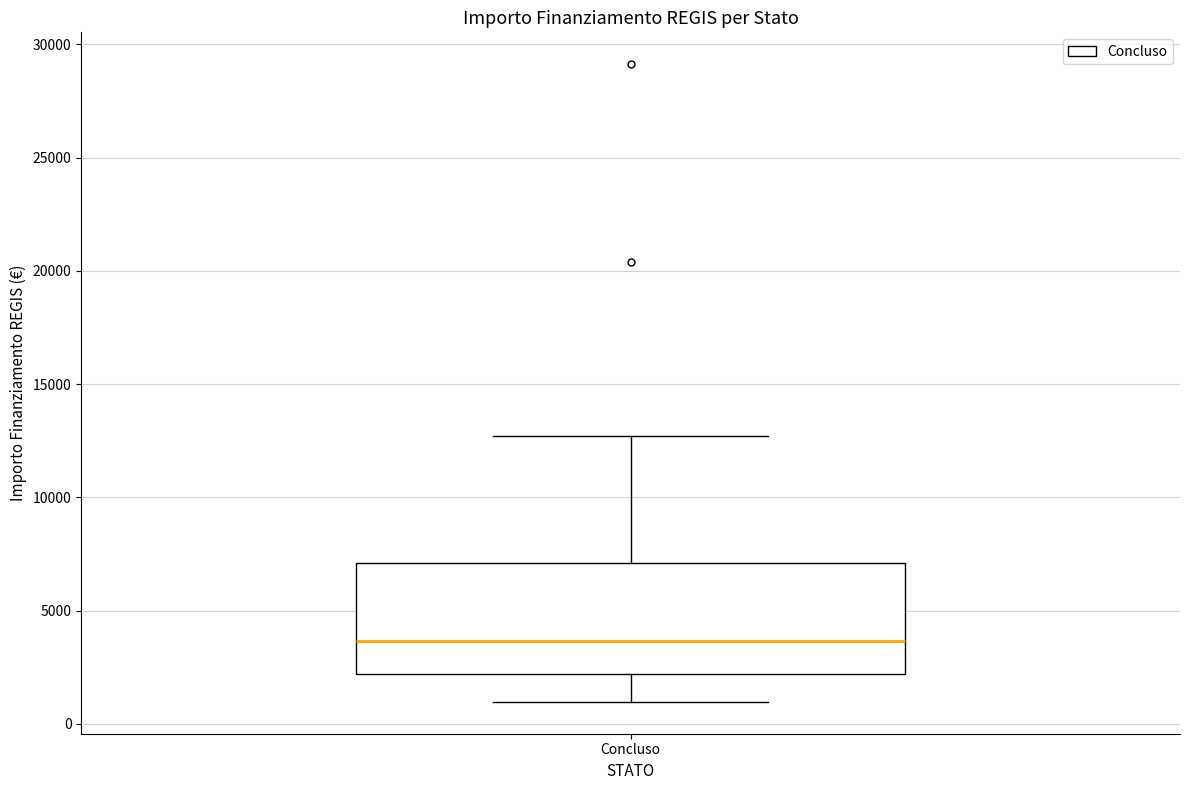

Transcribe this box plot: give where the median line is, the range the box spans, and where the two whiskers end, as read against the y-axis. The values are not printed on the chart, so give them approximately, as read against the axis.

median 3500, box 2000 to 7000, whiskers 1000 to 12500